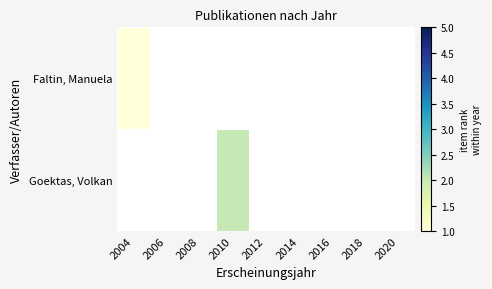

Which category has the lowest value in the Goektas, Volkan series?

2004